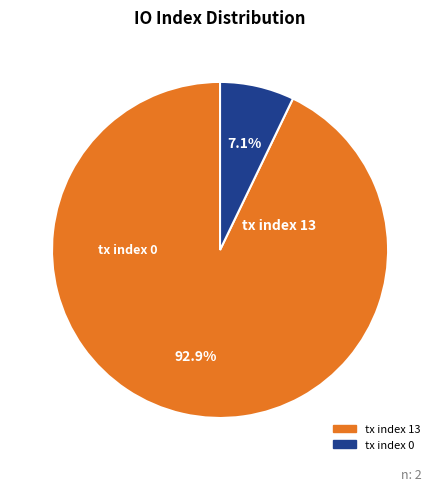

Is there a majority slice in this chart?

Yes